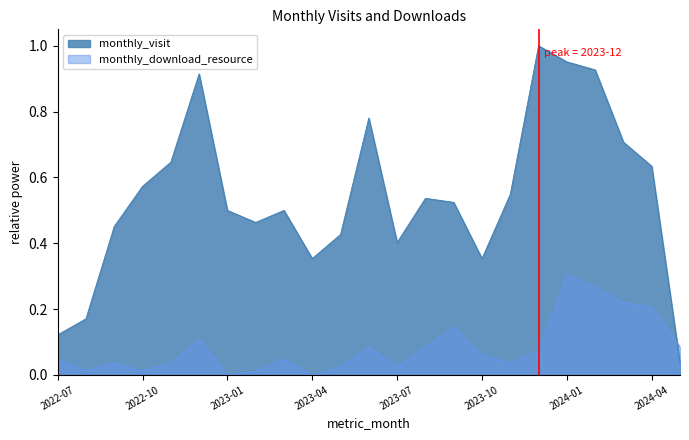

Reading left to right, transcribe all the data shown in this chart.

monthly_visit: 2022-07=0.1	2022-08=0.2	2022-09=0.5	2022-10=0.6	2022-11=0.6	2022-12=0.9	2023-01=0.5	2023-02=0.5	2023-03=0.5	2023-04=0.4	2023-05=0.4	2023-06=0.8	2023-07=0.4	2023-08=0.5	2023-09=0.5	2023-10=0.4	2023-11=0.5	2023-12=1.0	2024-01=1.0	2024-02=0.9	2024-03=0.7	2024-04=0.6	2024-05=0.0
monthly_download_resource: 2022-07=0.0	2022-08=0.0	2022-09=0.0	2022-10=0.0	2022-11=0.0	2022-12=0.1	2023-01=0.0	2023-02=0.0	2023-03=0.0	2023-04=0.0	2023-05=0.0	2023-06=0.1	2023-07=0.0	2023-08=0.1	2023-09=0.1	2023-10=0.1	2023-11=0.0	2023-12=0.1	2024-01=0.3	2024-02=0.3	2024-03=0.2	2024-04=0.2	2024-05=0.1